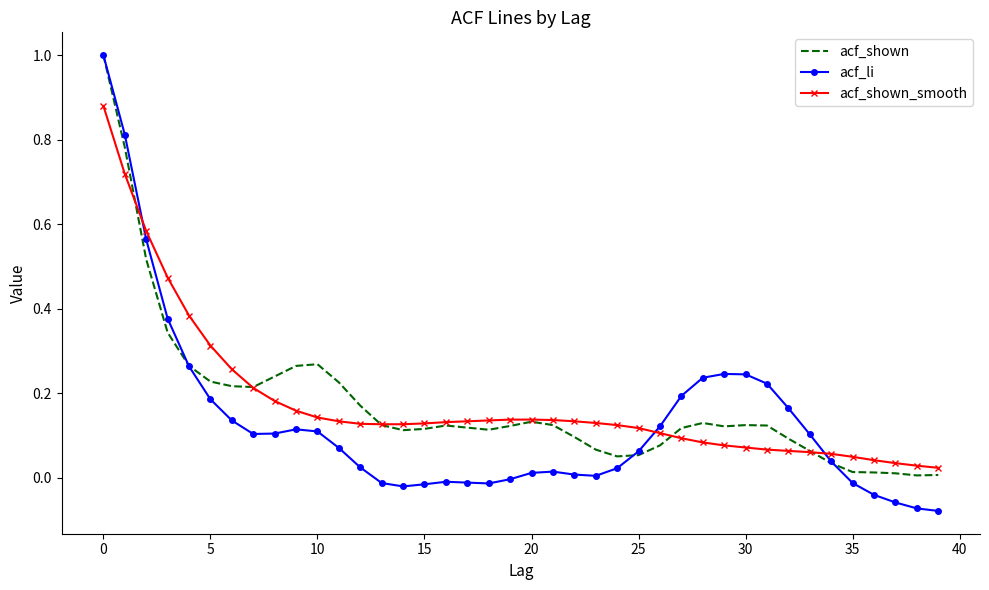

Which series has the widest spread of values?

acf_li